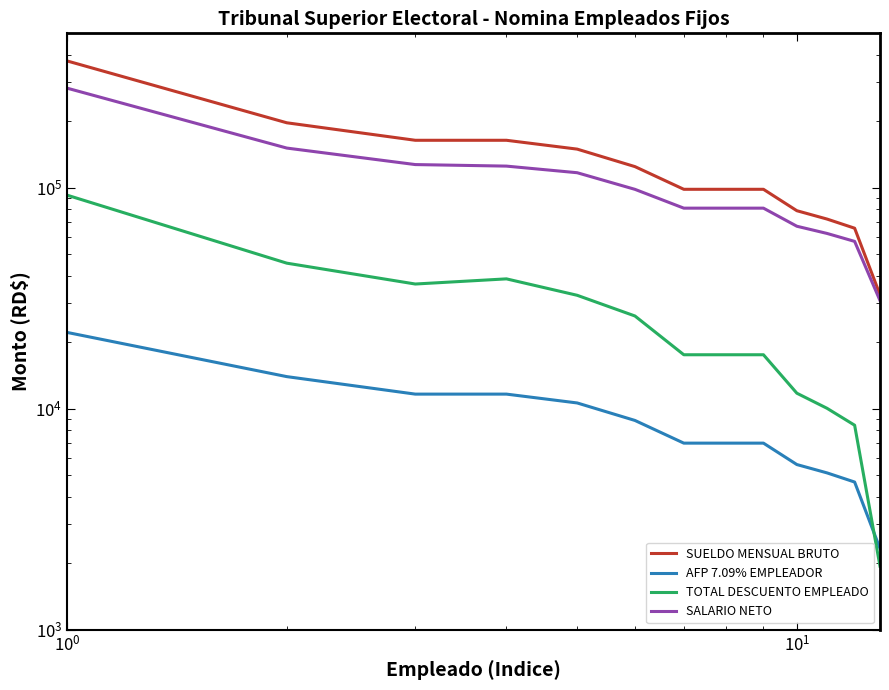

Which series has the largest total across all categories?

SUELDO MENSUAL BRUTO